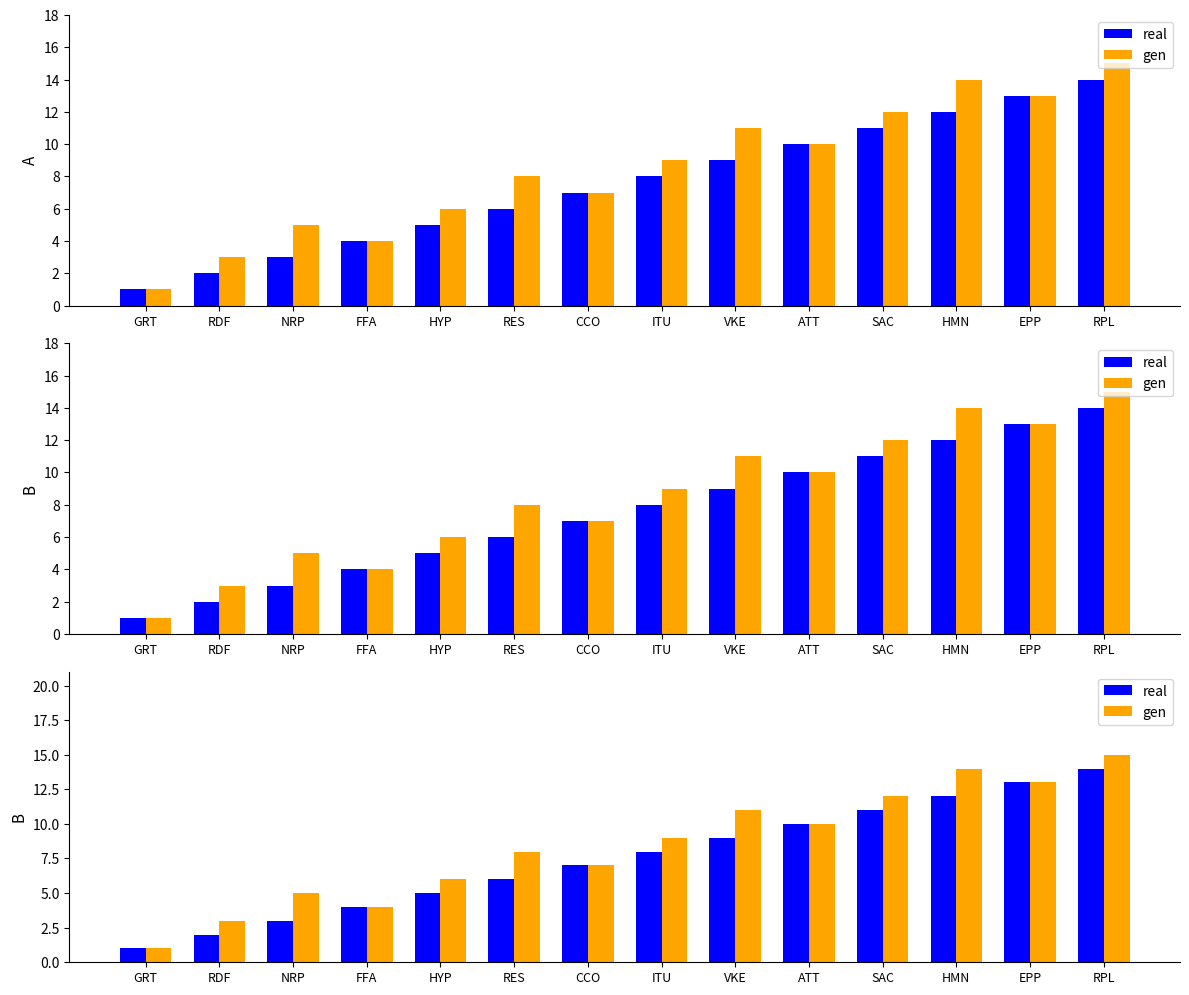

Which has a higher value, ATT or HYP?

ATT